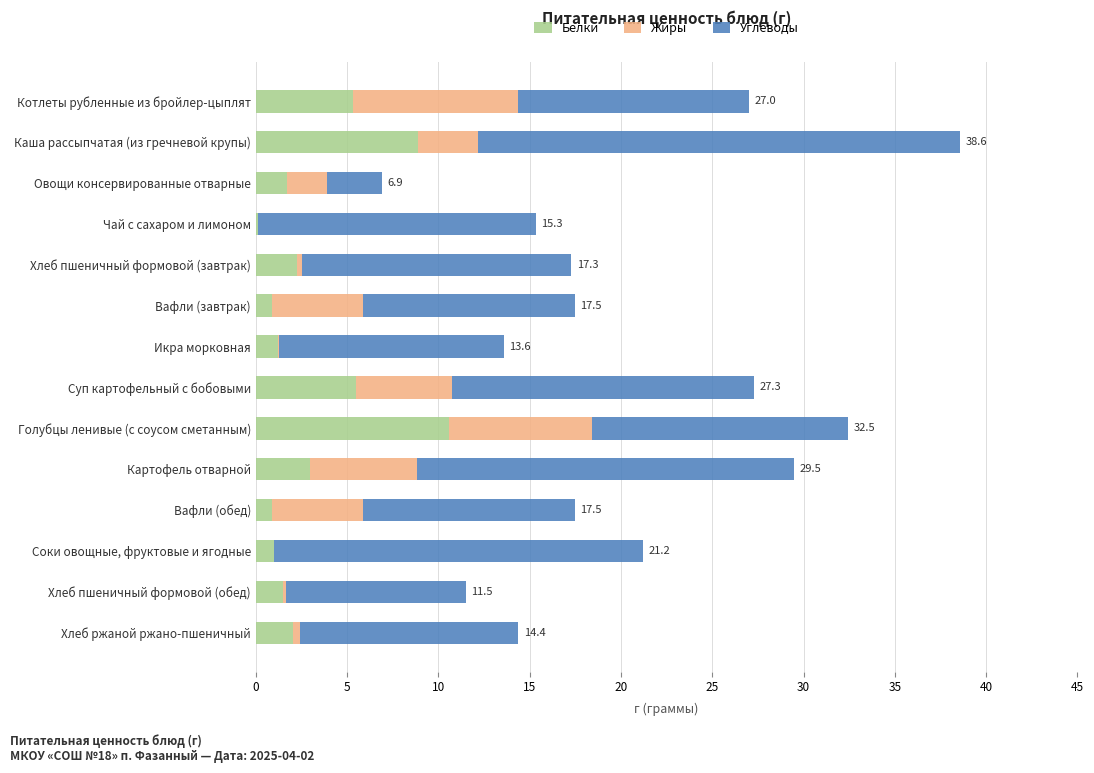

At which label does Белки reach its peak?

Голубцы ленивые (с соусом сметанным)